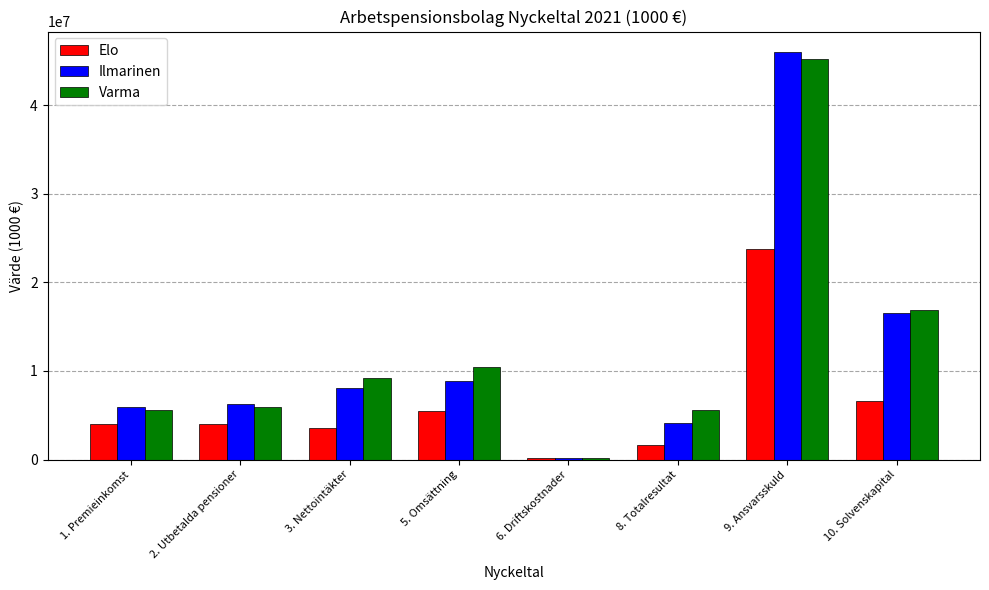

What is the total value across all series at 5. Omsättning?

24861185.4